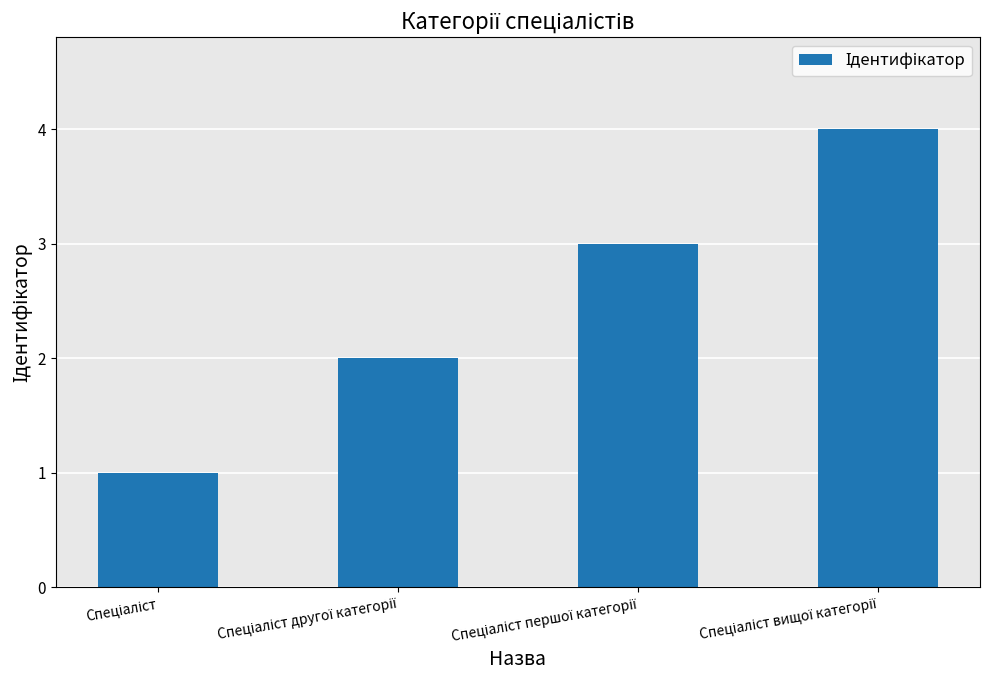

What is the difference between the second highest and second lowest values?

1